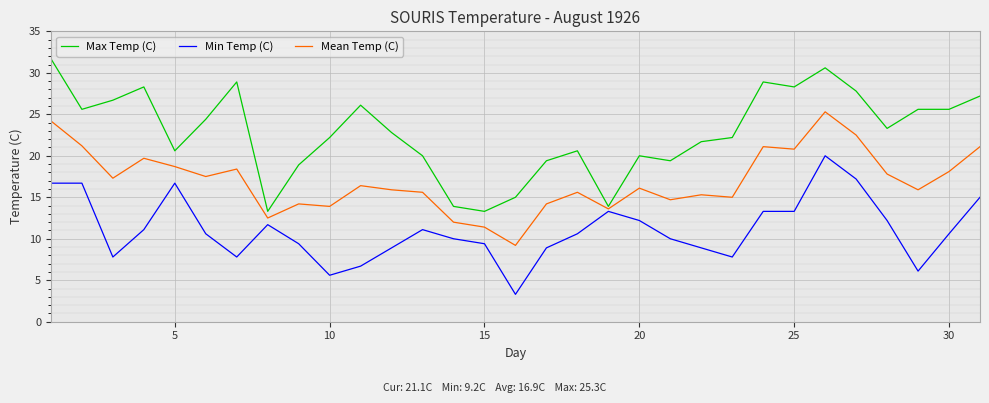

Which series has the largest total across all categories?

Max Temp (C)